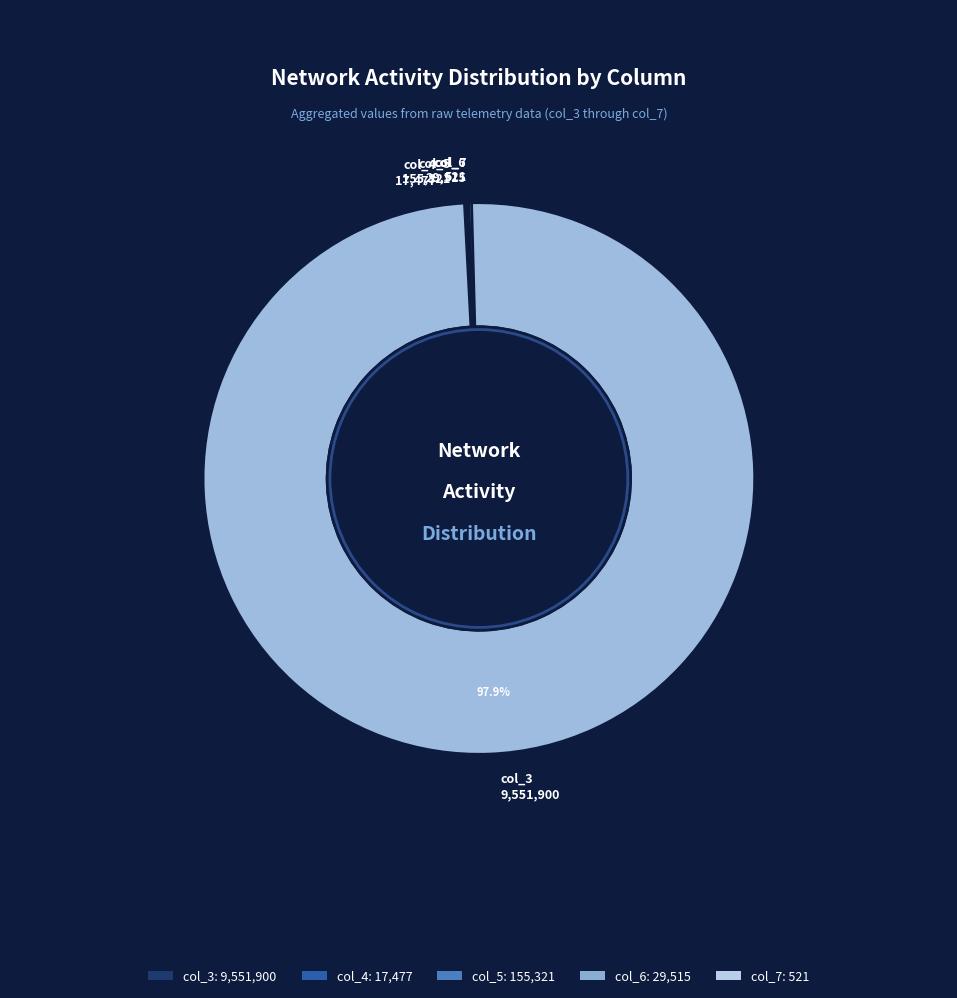

Does 9 account for over 50% of the chart?

No